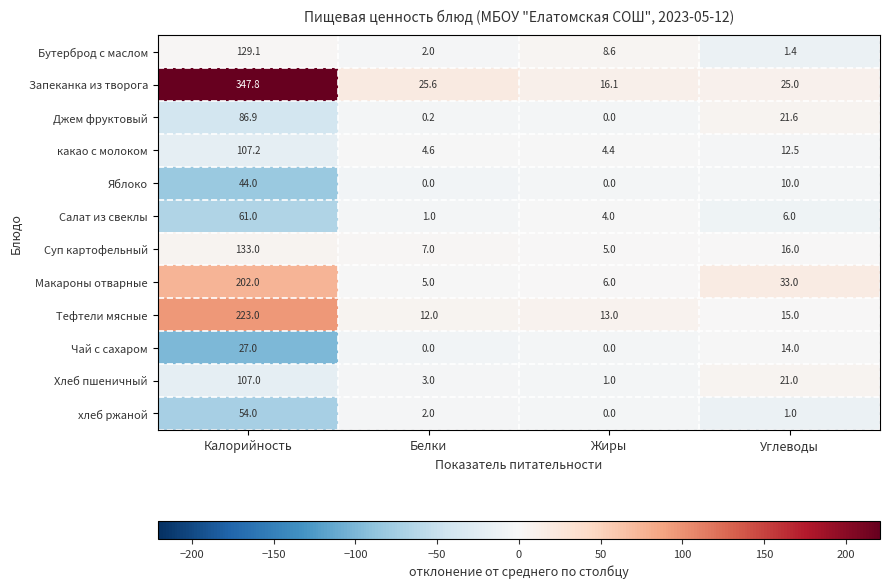

List the series in order of their peak value, highest first.

Запеканка из творога, Тефтели мясные, Макароны отварные, Суп картофельный, Бутерброд с маслом, какао с молоком, Хлеб пшеничный, Джем фруктовый, Салат из свеклы, хлеб ржаной, Яблоко, Чай с сахаром